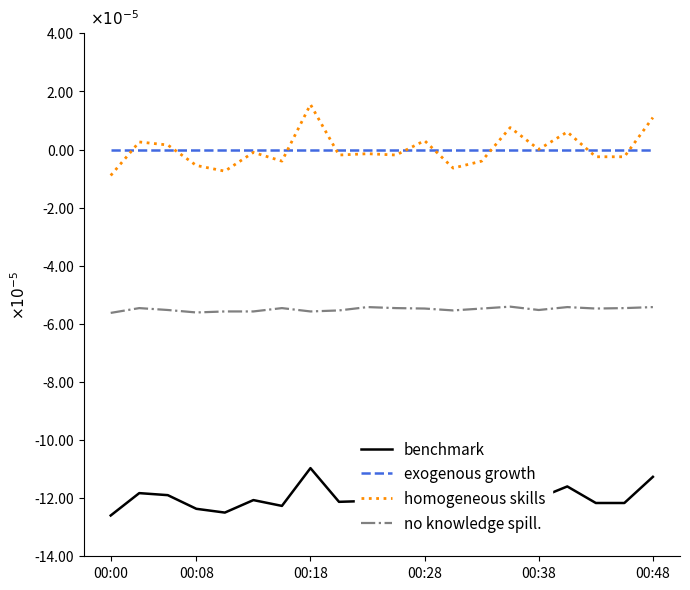

How many times do homogeneous skills and exogenous growth cross each other?

9